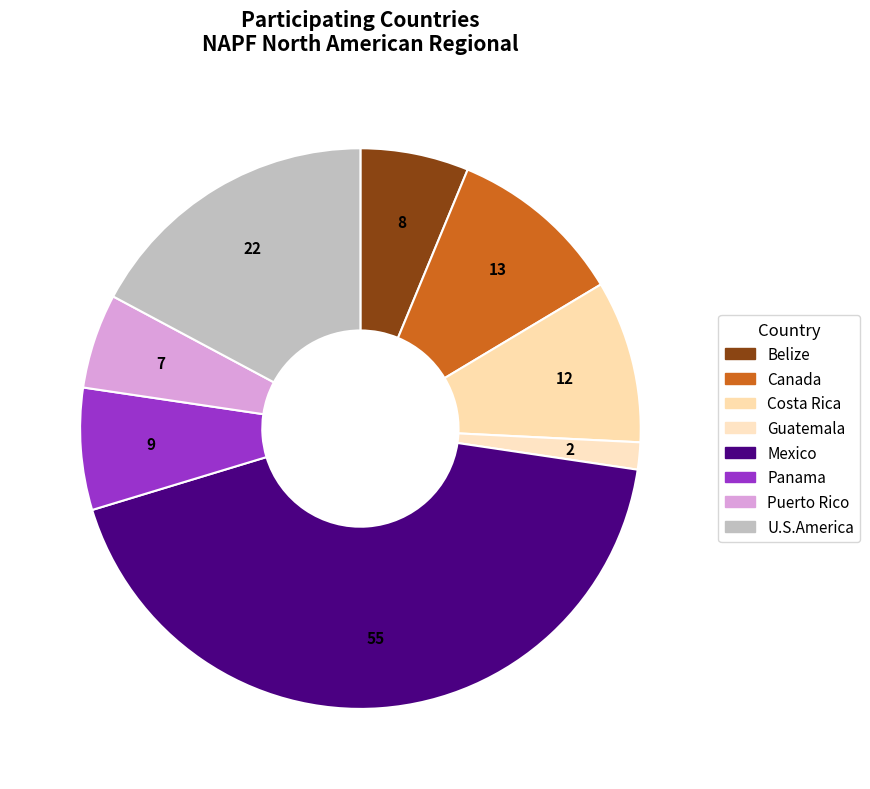

How many slices are in this pie chart?

8